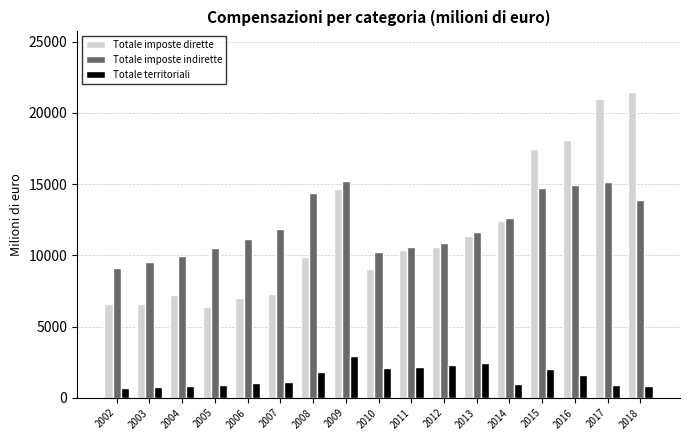

Which category has the highest value in the Totale territoriali series?

2009